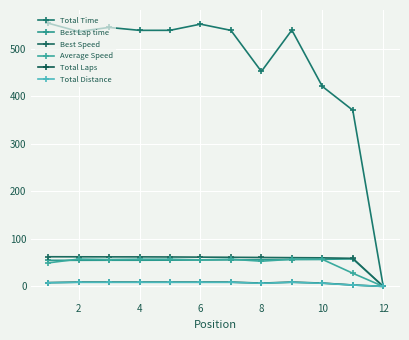

True or false: Total Laps and Average Speed intersect in this chart.

False